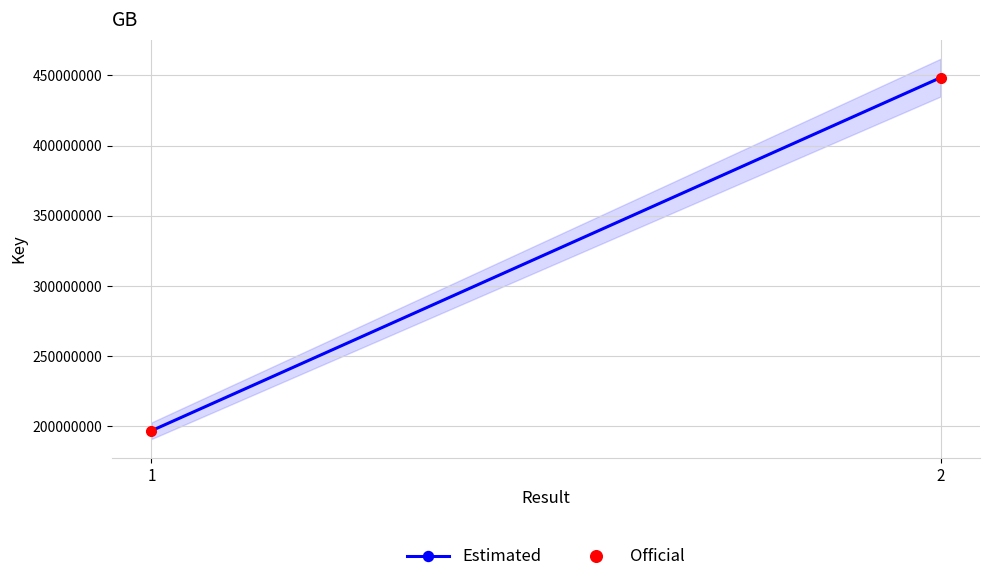

At which label is Official closest to 322619745?

1